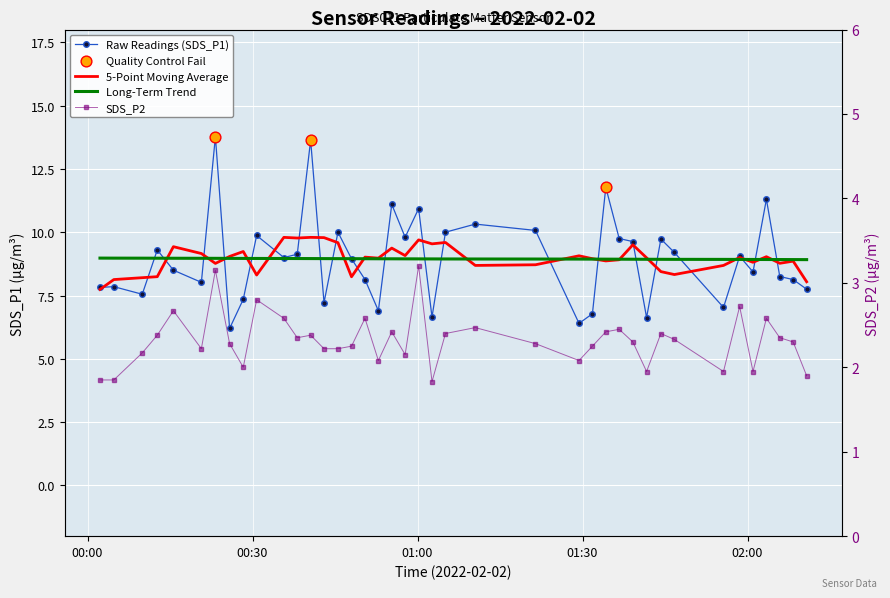

Which series has the widest spread of Y values?

SDS_P1